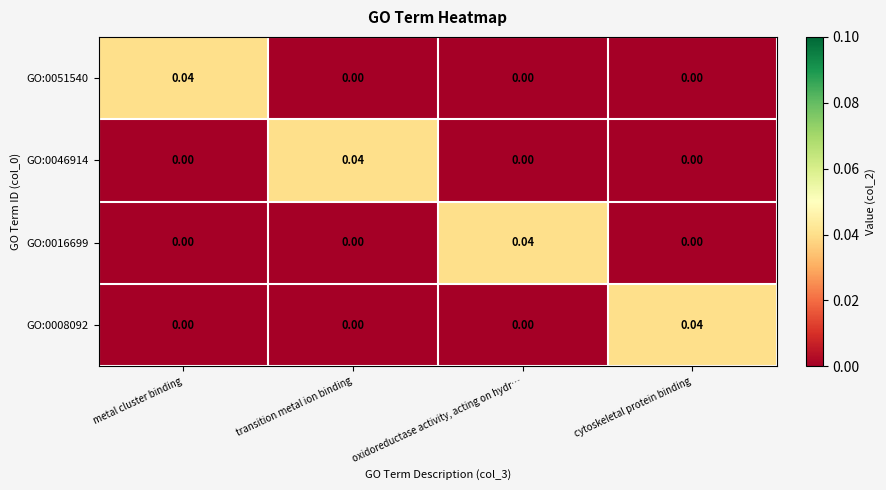

How many data points does each series have?

4